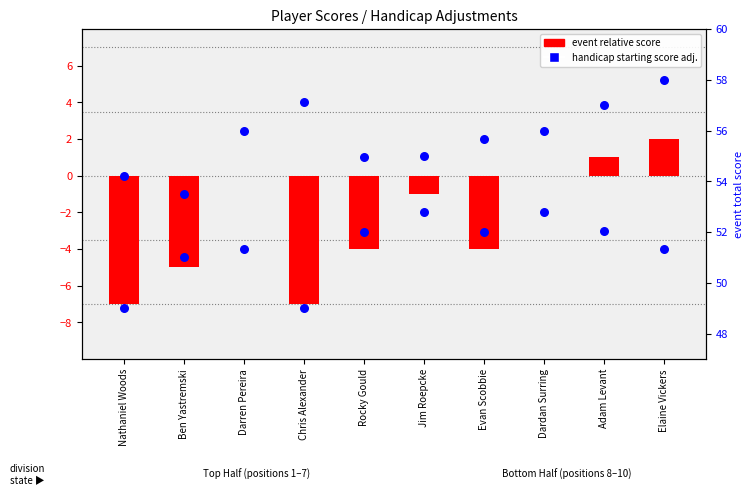

What are all the series names shown in the legend?

event relative score, handicap starting score adjustment